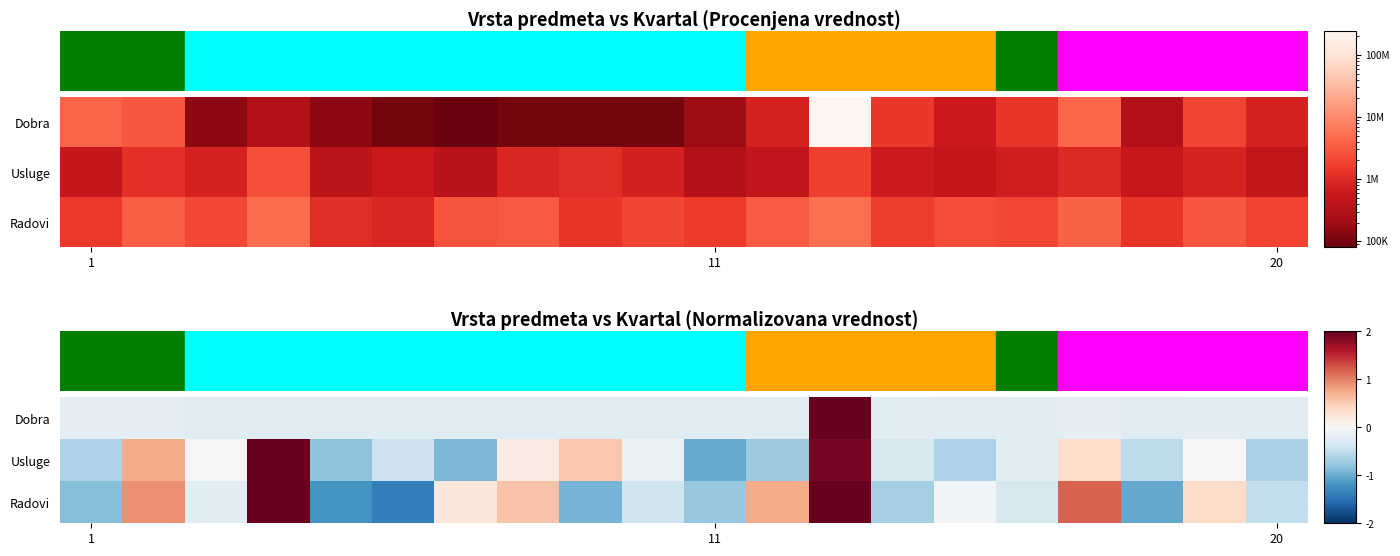

List the series in order of their overall mean, highest first.

Dobra, Radovi, Usluge